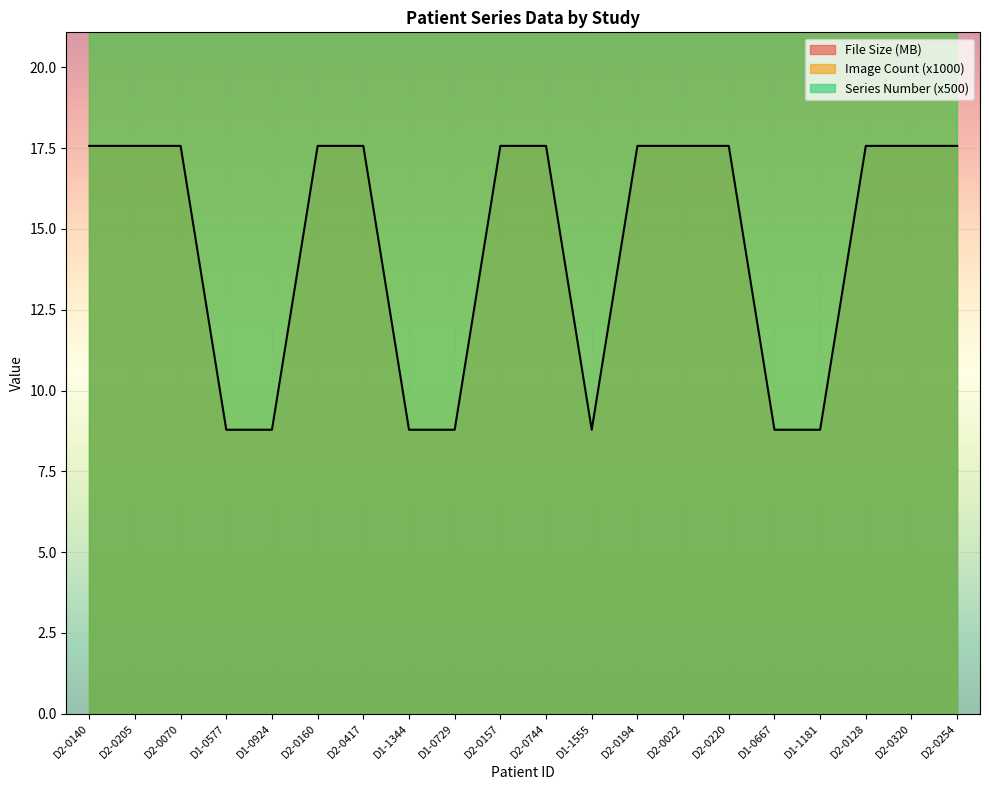

Which series has the largest total across all categories?

Image Count